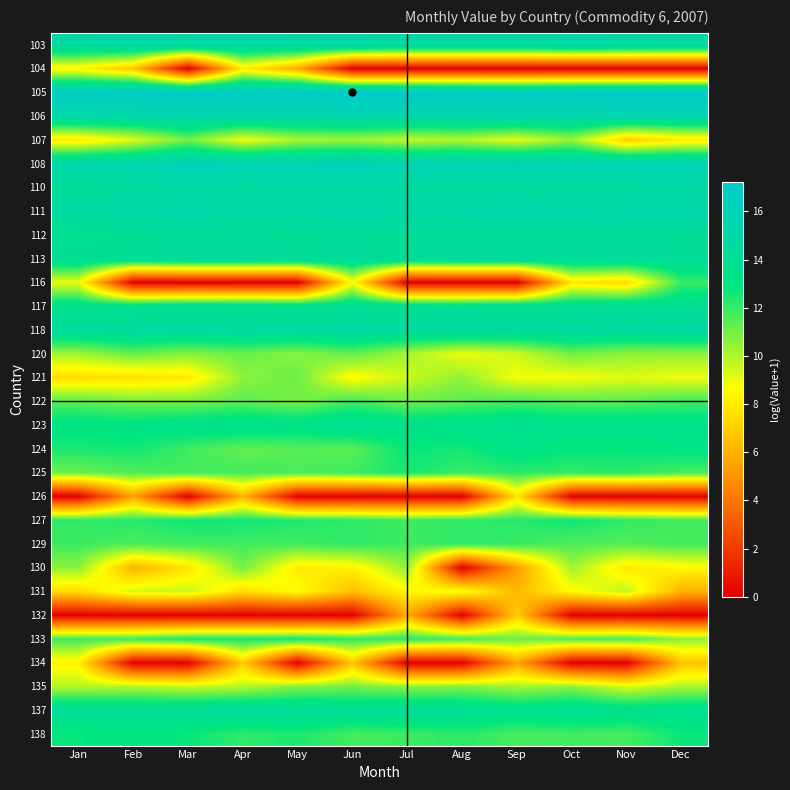

What is the difference between the highest and lowest values at Jul?

17.1